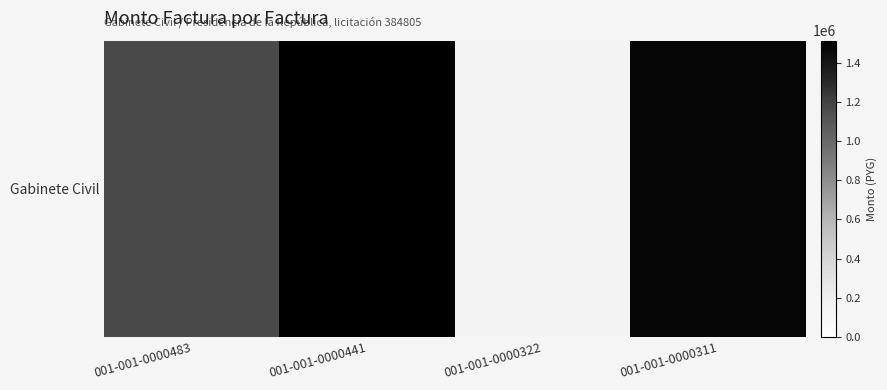

List the labels in order of value, smallest first.

001-001-0000322, 001-001-0000483, 001-001-0000311, 001-001-0000441